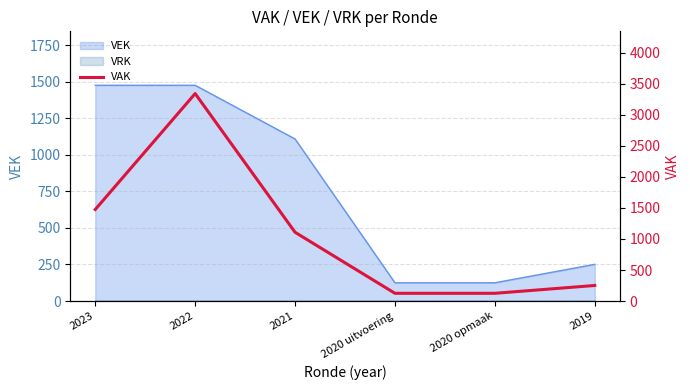

How many points are higher than both their immediate neighbors (excluding endpoints)?

1